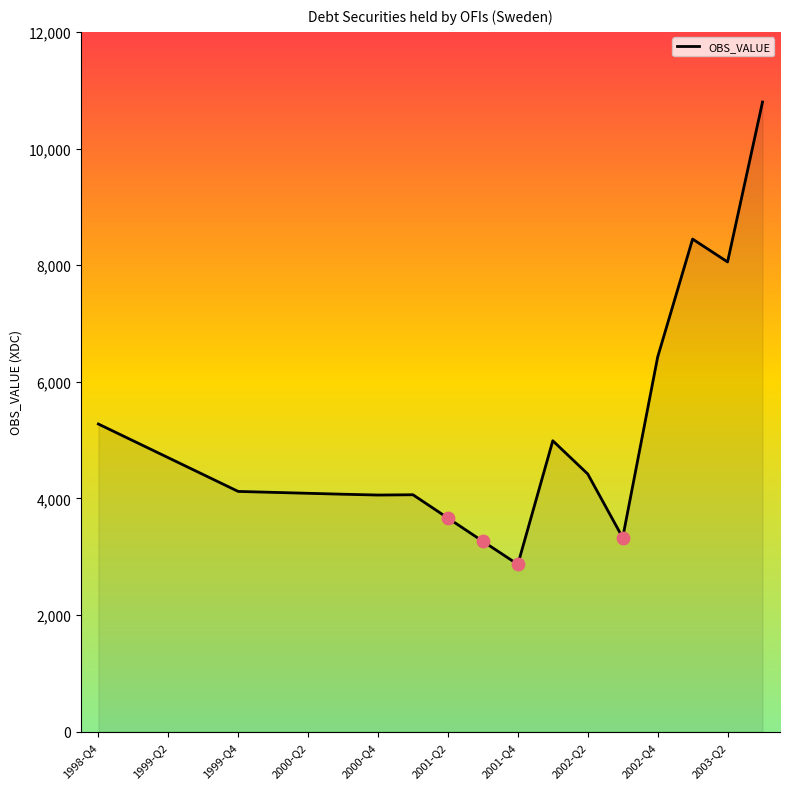

What is the minimum value shown in the chart?

2869